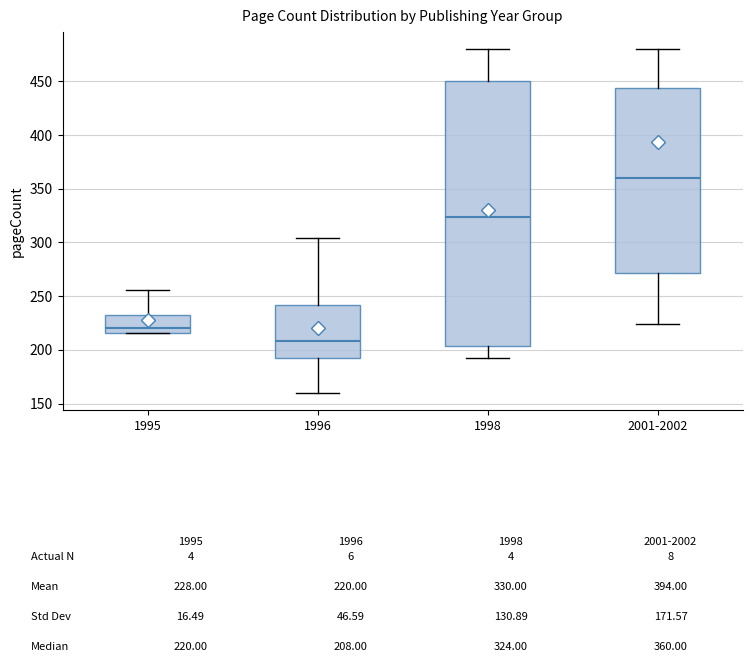

Reading left to right, read every box against the y-axis: the position of its median line, the range the box covers, and the ends of its whiskers. The values are not printed on the chart, so give them approximately, as read against the axis.

1995: median 220, box 215 to 230, whiskers 215 to 255
1996: median 210, box 190 to 240, whiskers 160 to 305
1998: median 325, box 205 to 450, whiskers 190 to 480
2001-2002: median 360, box 270 to 445, whiskers 225 to 480